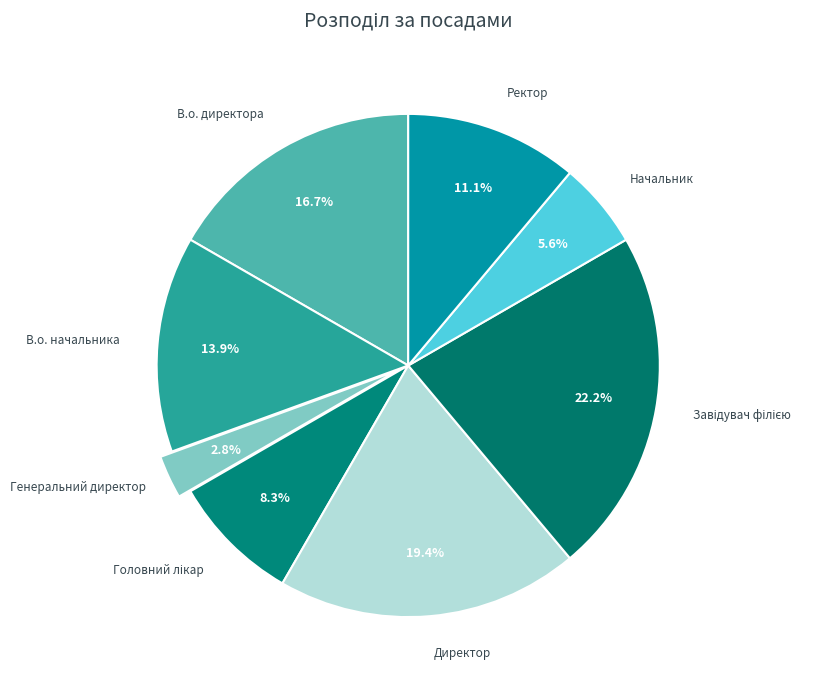

Is Ректор the majority of the pie?

No